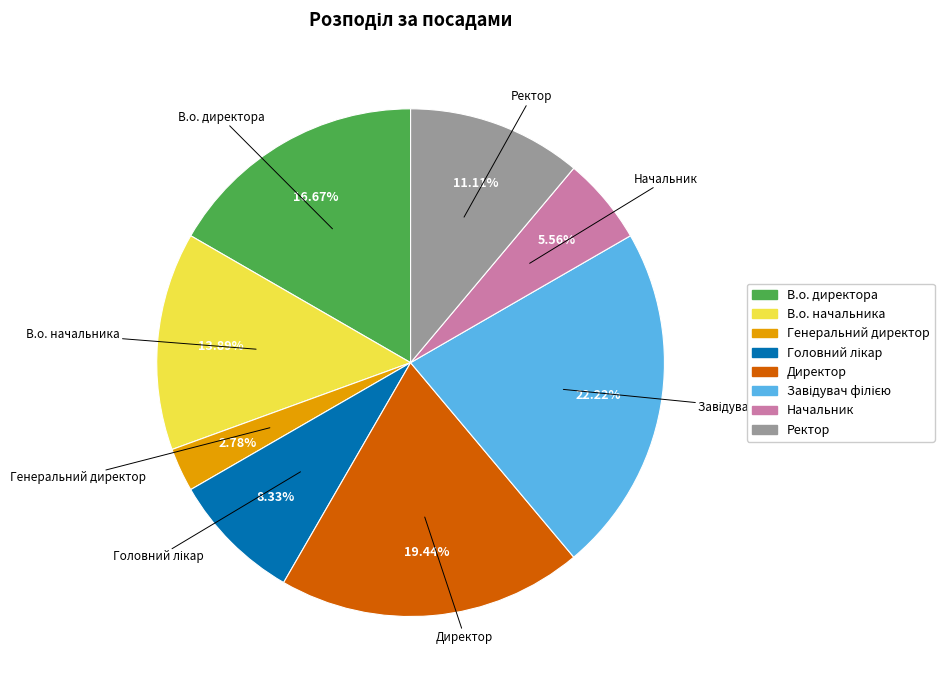

How many segments does this pie chart have?

8